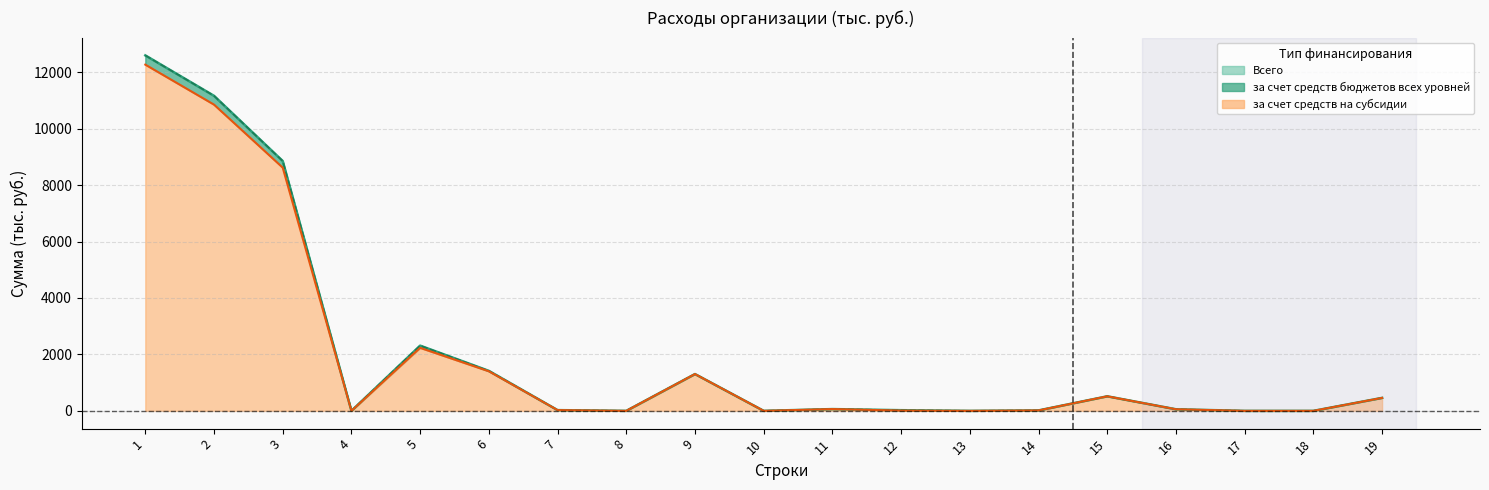

Is it true that за счет средств на субсидии equals 1935.9 at 9?

False